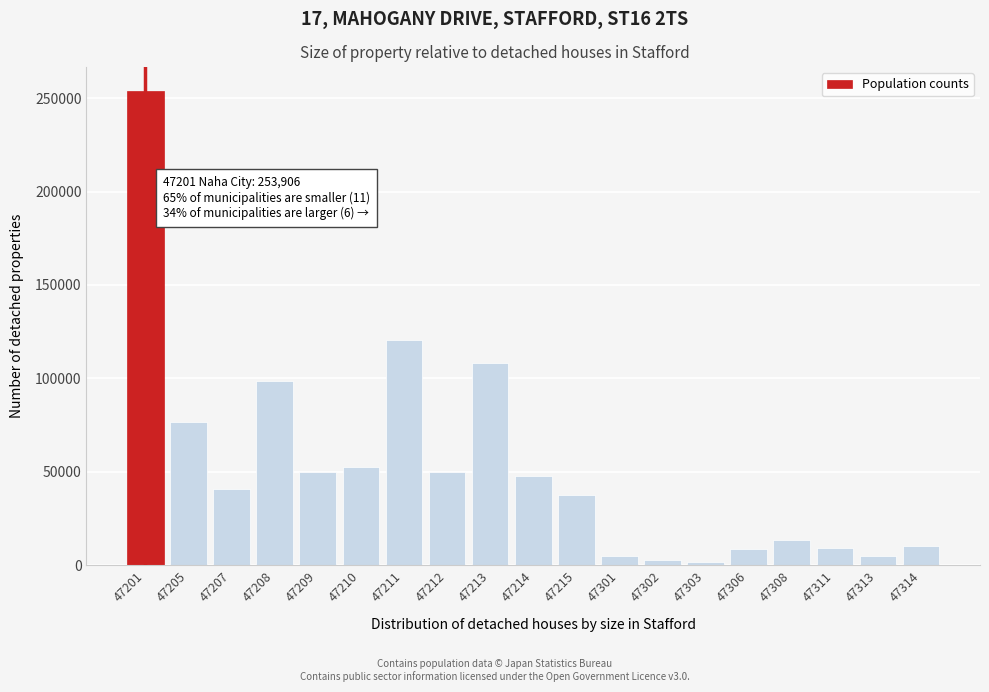

The chart shows a value of 108196 at 47213. True or false?

True